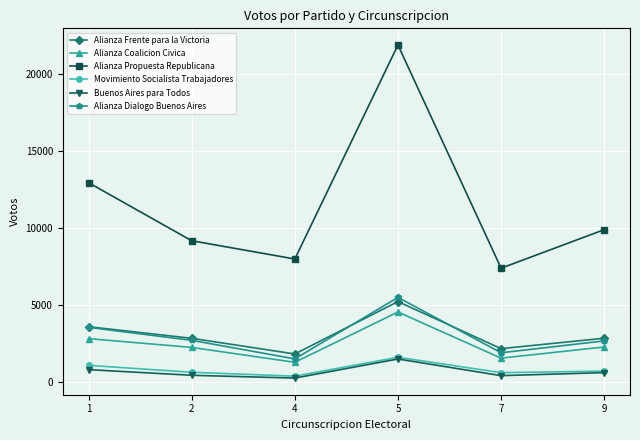

How many interior local peaks does the Alianza Dialogo Buenos Aires series have?

1